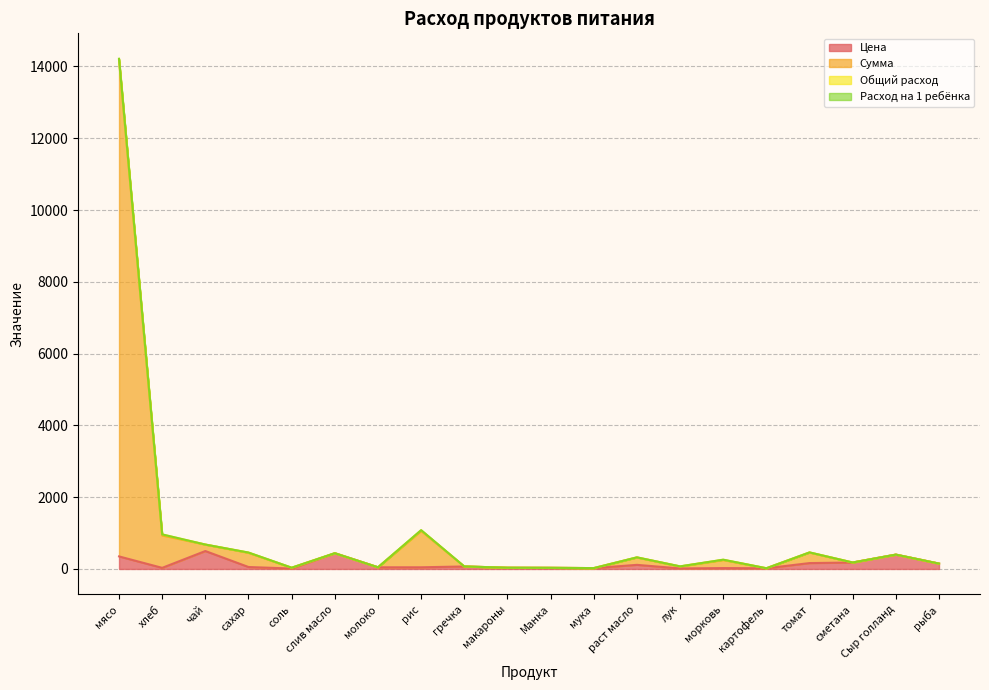

Which has a higher value, картофель or мясо?

мясо